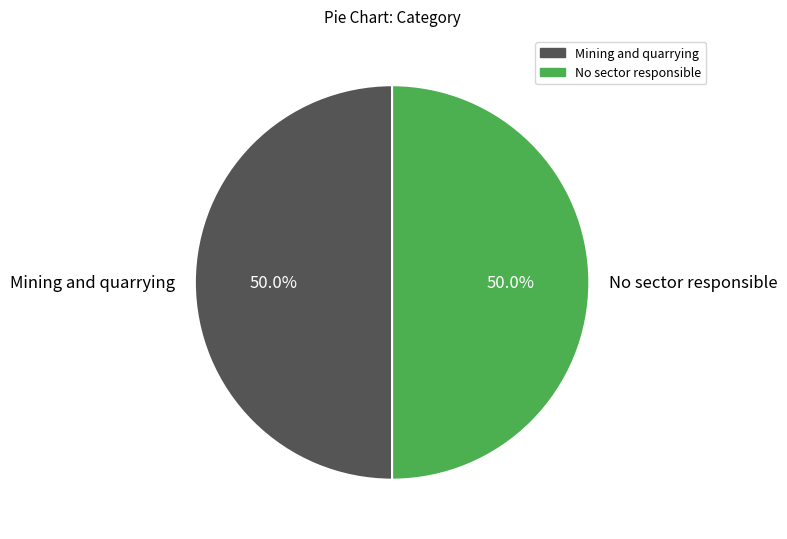

What portion of the pie excludes No sector responsible?

50.0%